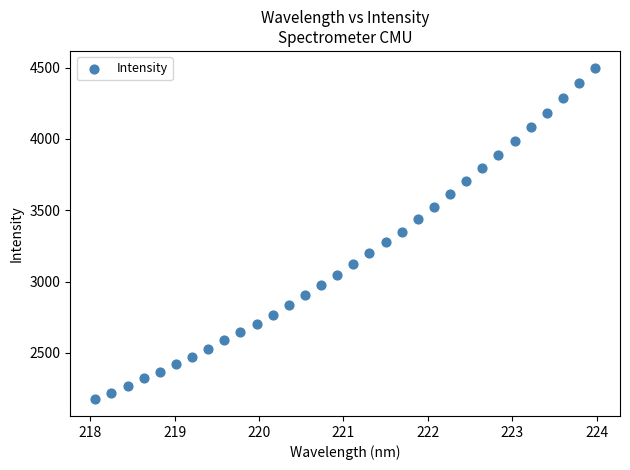

What is the range of X values (max minus min)?

5.9